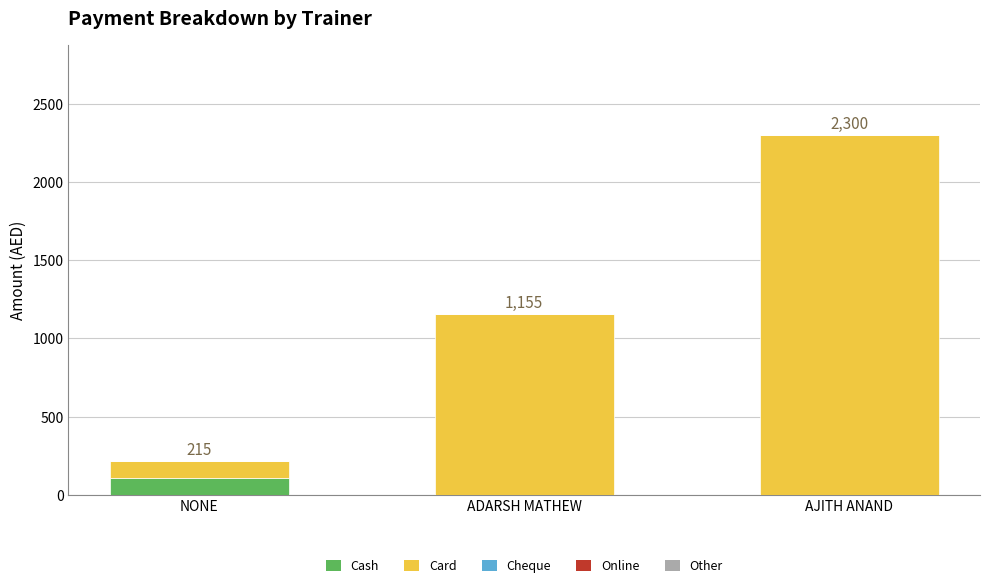

At which label does Cash reach its peak?

NONE